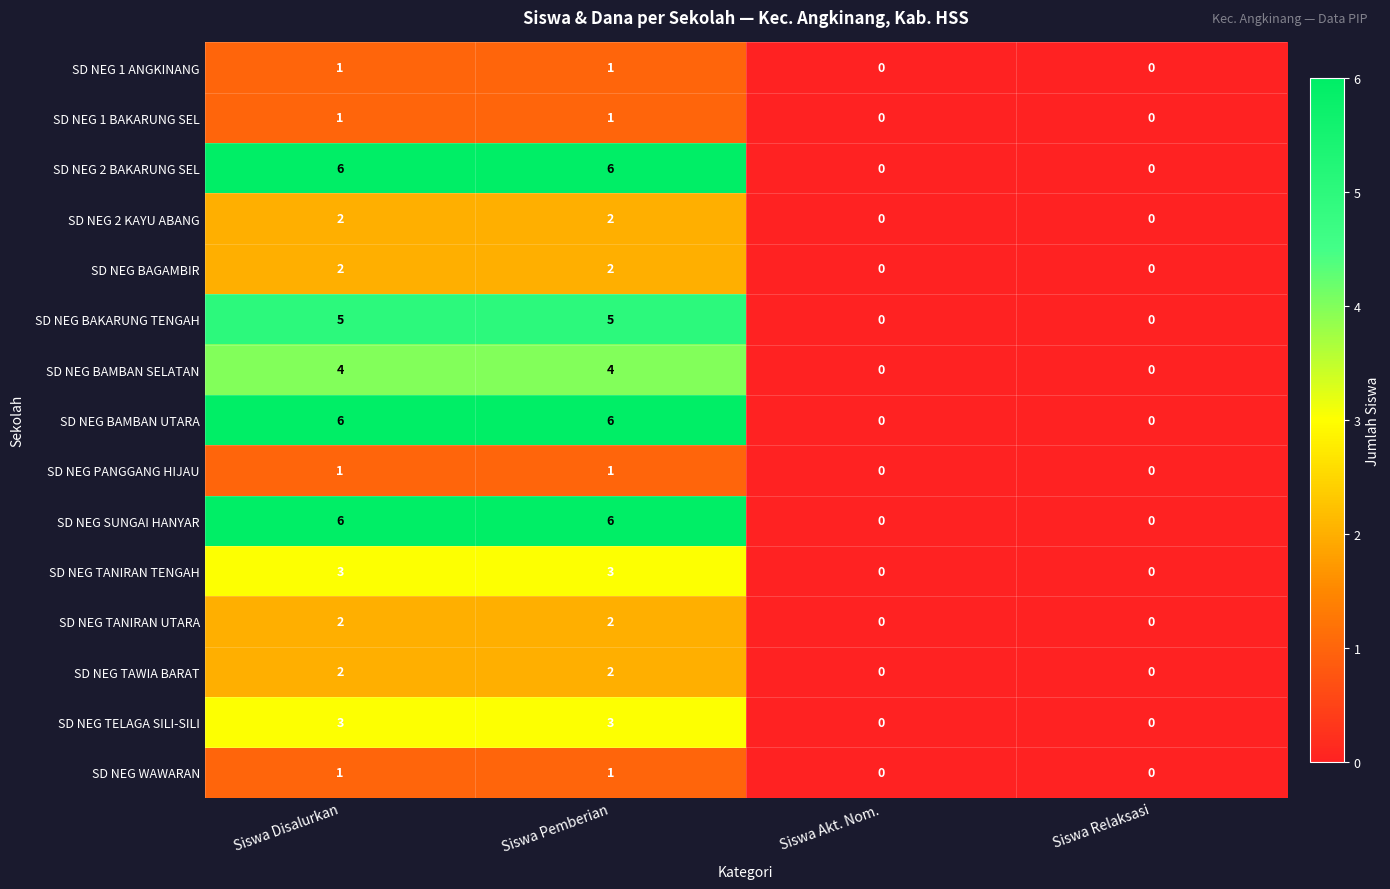

How many SD NEG TANIRAN TENGAH values are between 0 and 3?

4